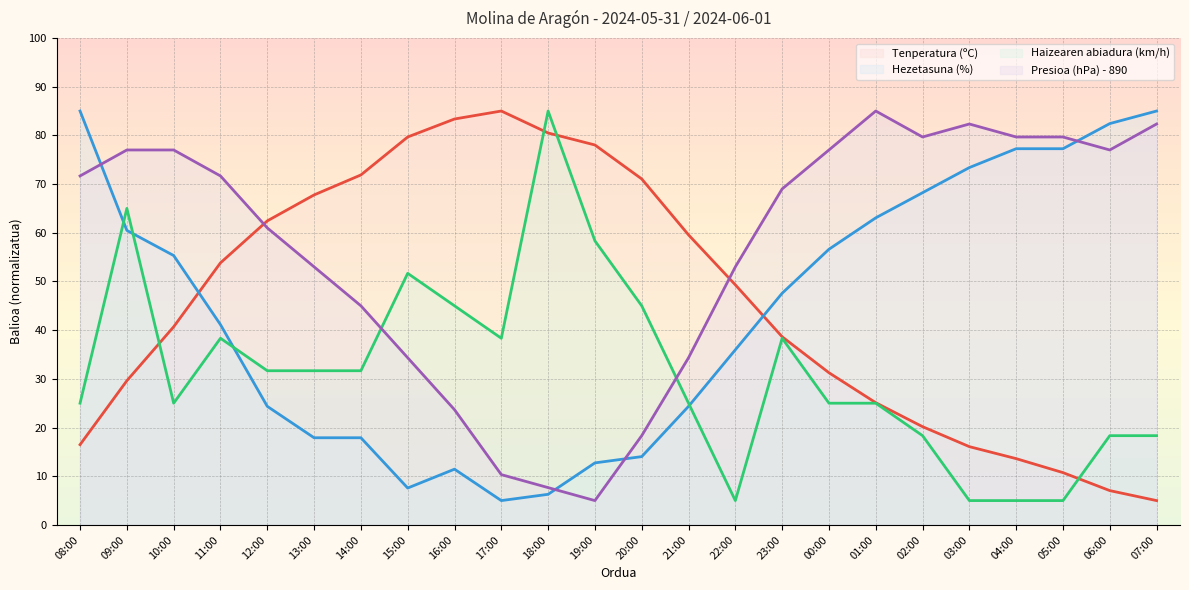

Which series has the widest spread of values?

Tenperatura (ºC)